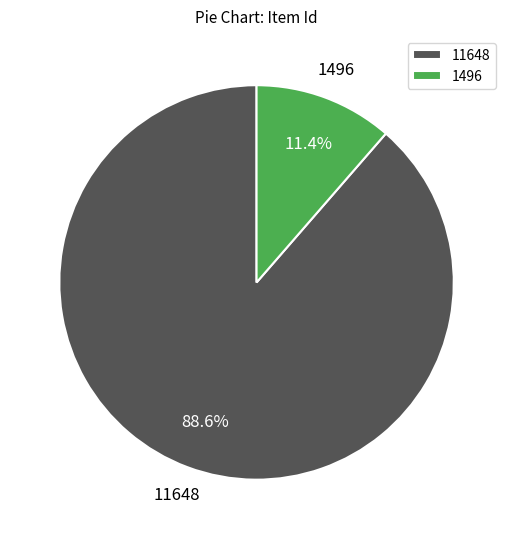

Approximately how many times larger is the value at 1496 compared to 11648?

0.1